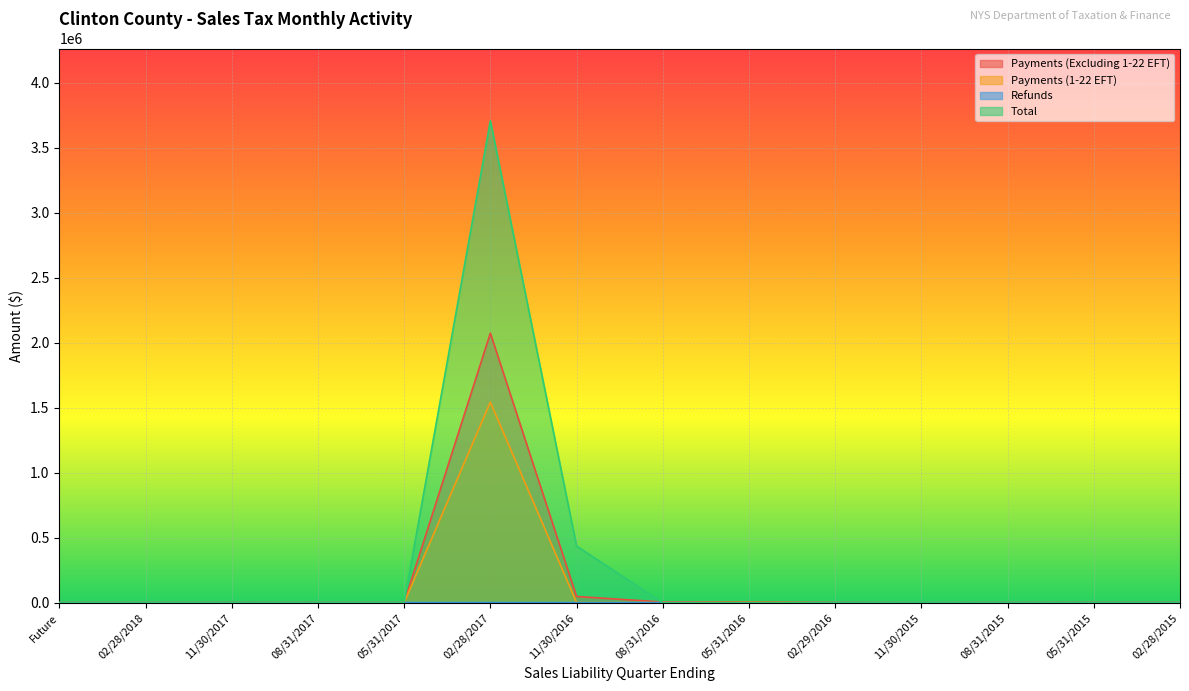

What is the difference between the Refunds values at 11/30/2016 and 02/28/2018?

343.5